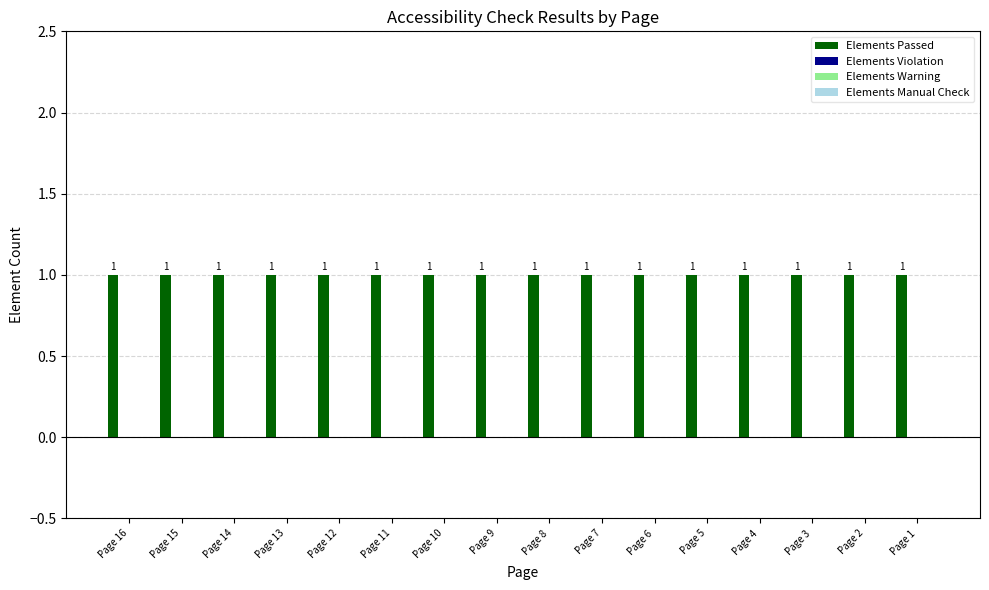

What are all the series names shown in the legend?

Elements Passed, Elements Violation, Elements Warning, Elements Manual Check